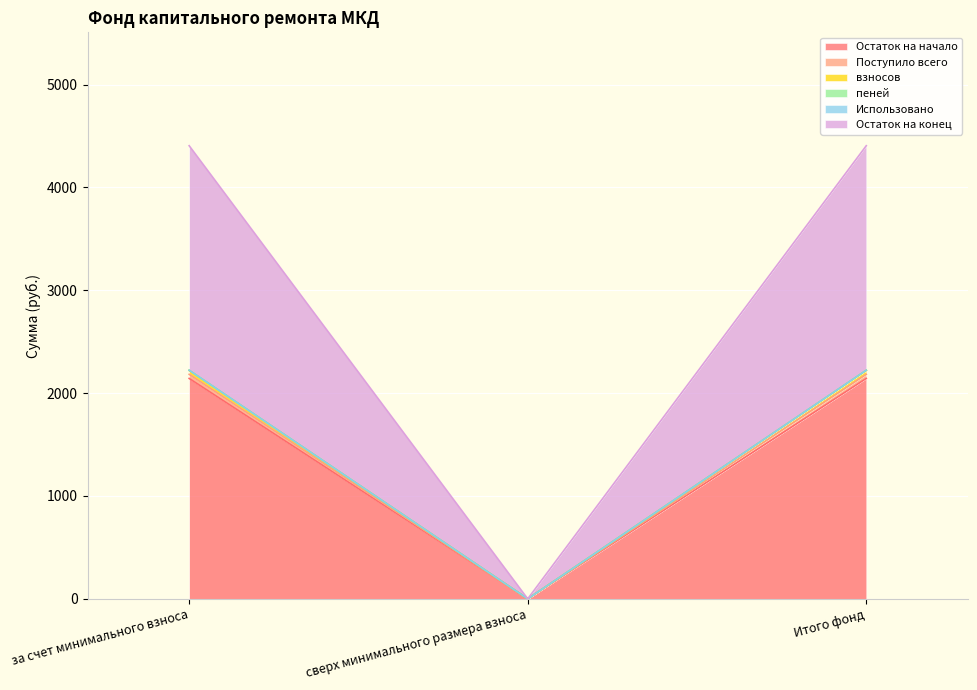

Is the value of Остаток на начало at сверх минимального размера взноса greater than the value of Остаток на конец at Итого фонд?

No